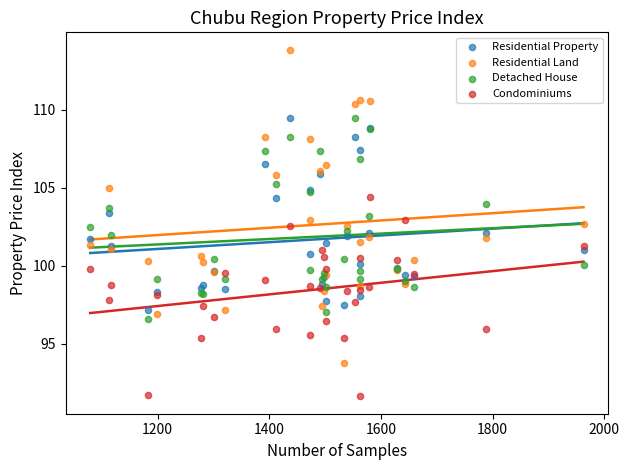

Which series contains the lowest Y value?

Condominiums